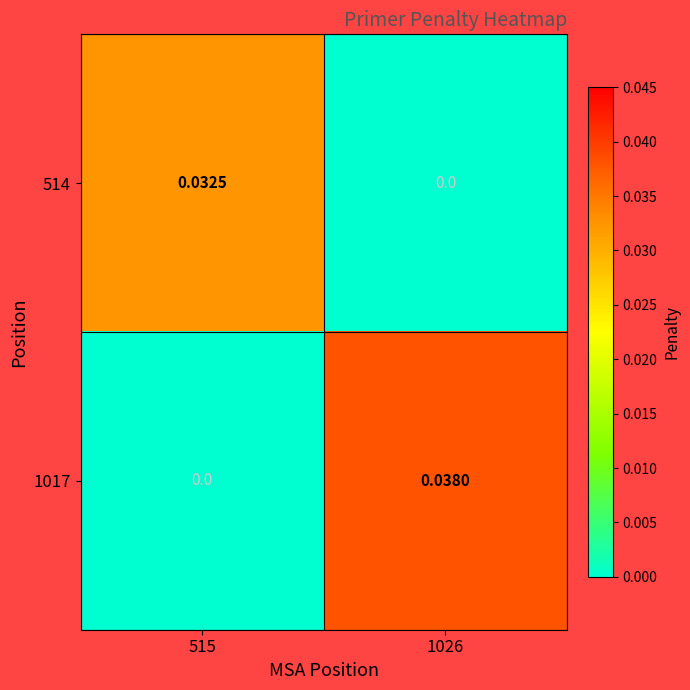

Is the value of 514 at 1026 greater than the value of 1017 at 1026?

No